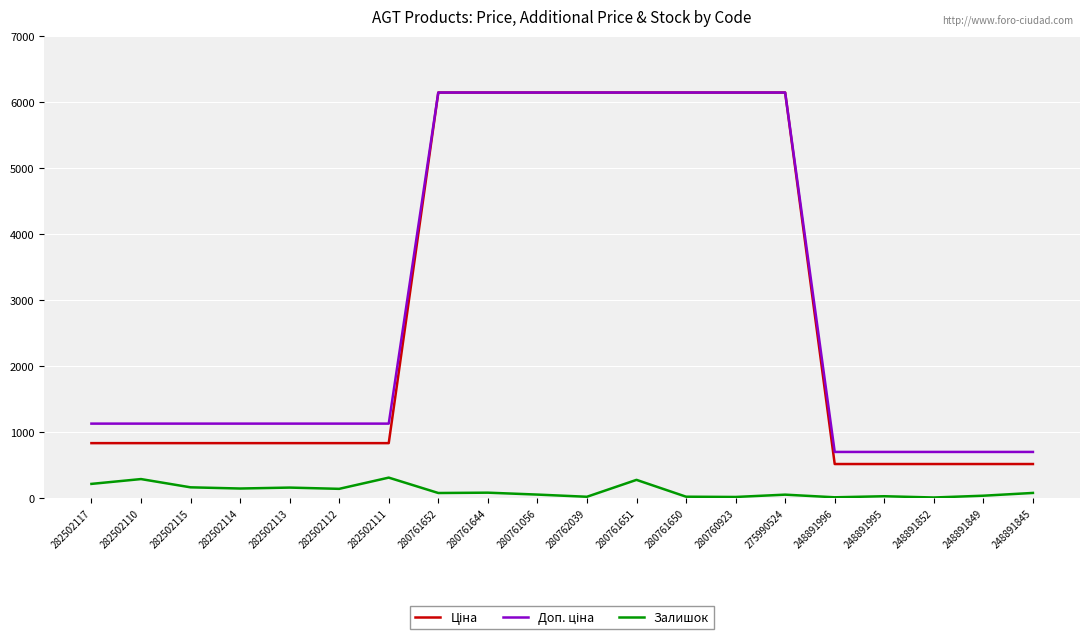

Is it true that Залишок equals 12.0 at 248891996?

True